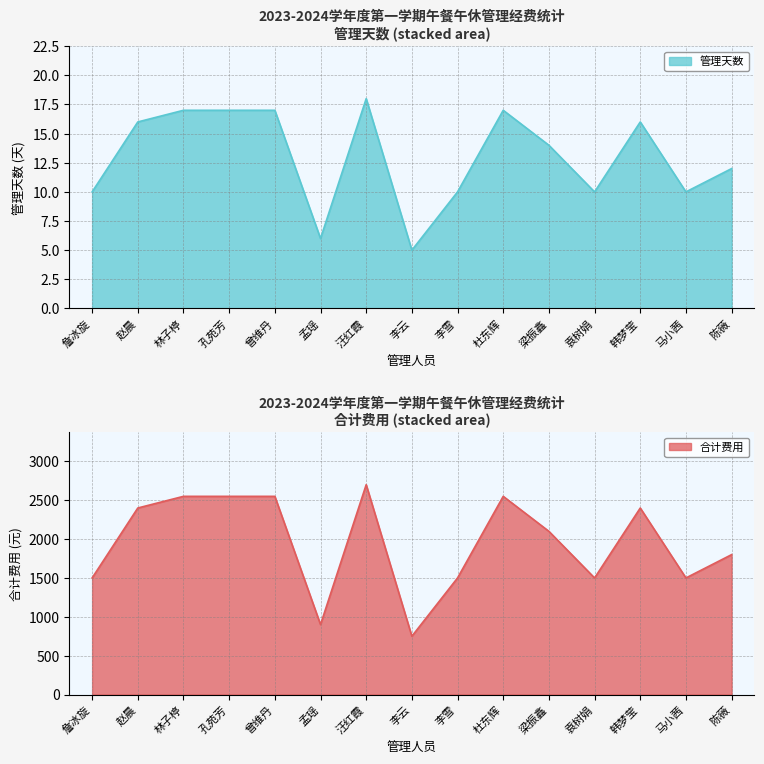

What are all the series names shown in the legend?

管理天数, 合计费用